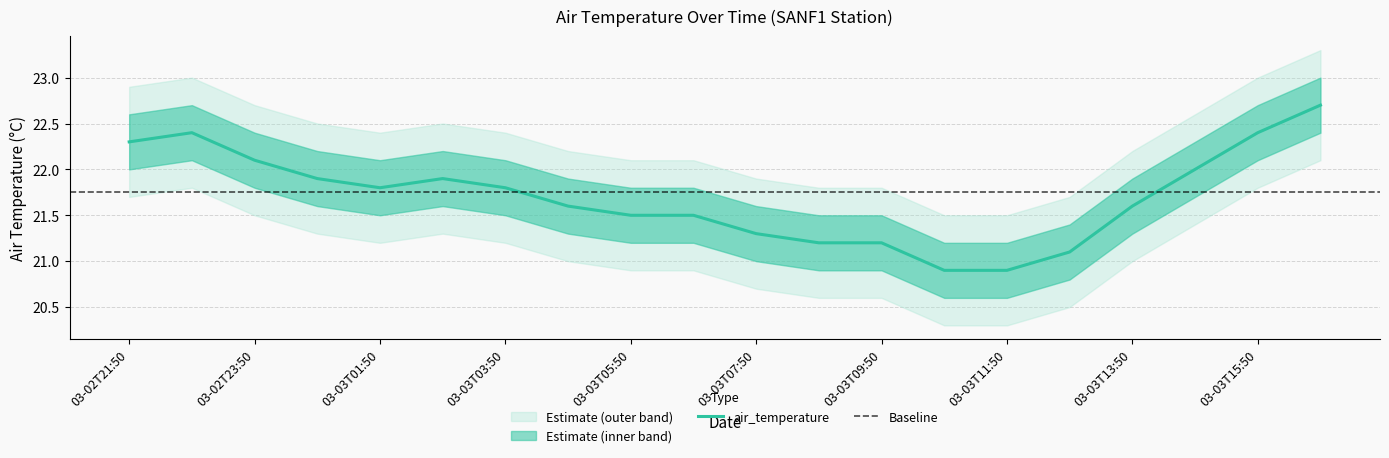

What is the lowest value of the air_temperature_outer_upper series?

21.5